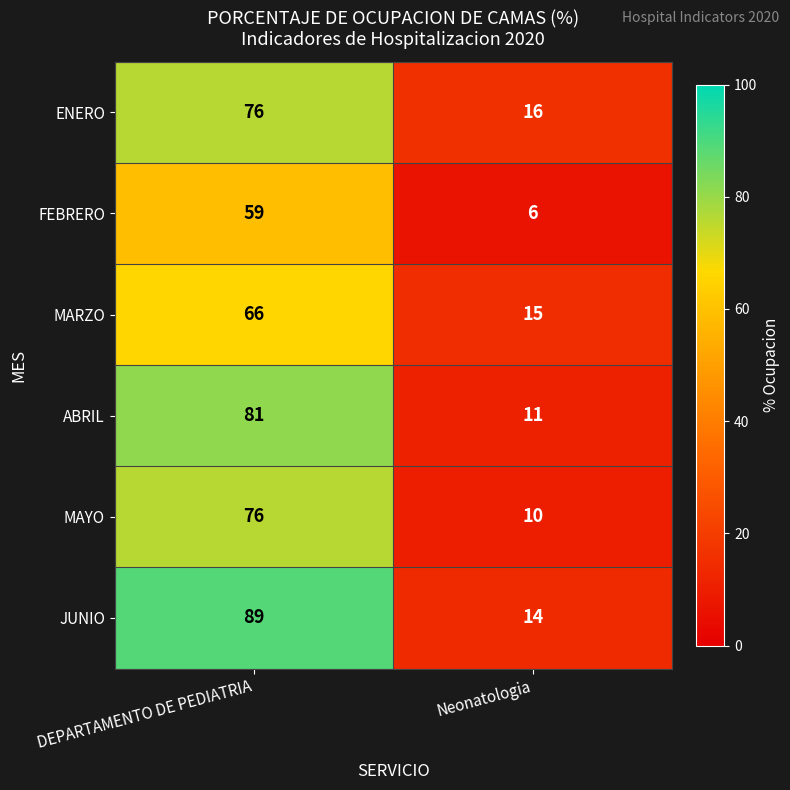

The JUNIO series shows 14 at Neonatologia. True or false?

True